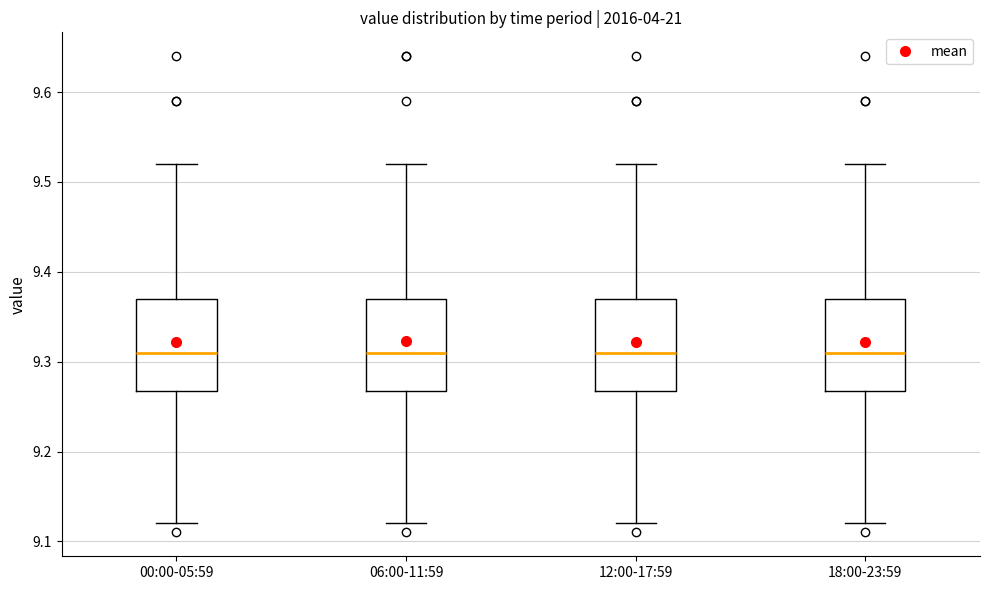

Where does the upper whisker of the box for 12:00-17:59 end on the y-axis? The values are not printed on the chart, so give them approximately, as read against the axis.

9.52